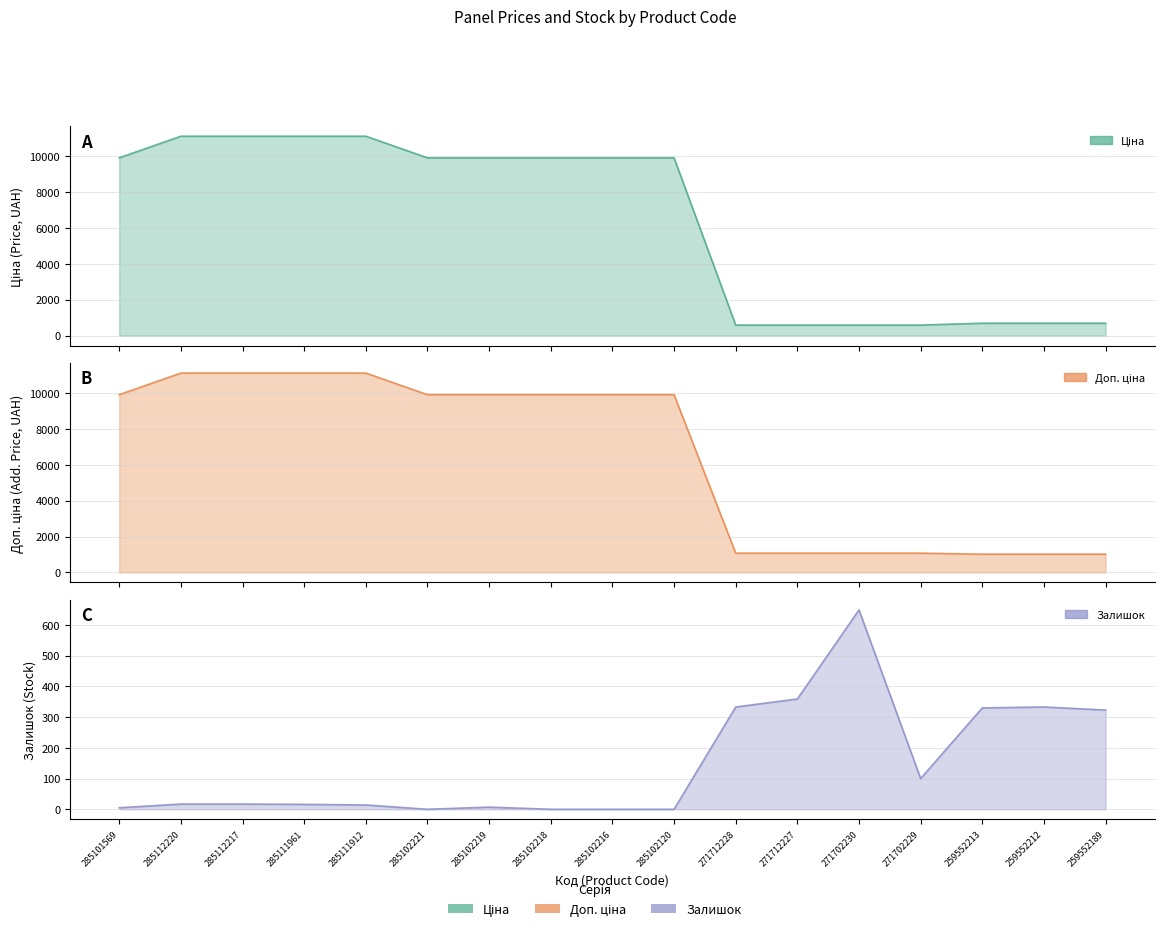

Where is Доп. ціна nearest to the value 6065?

285101569